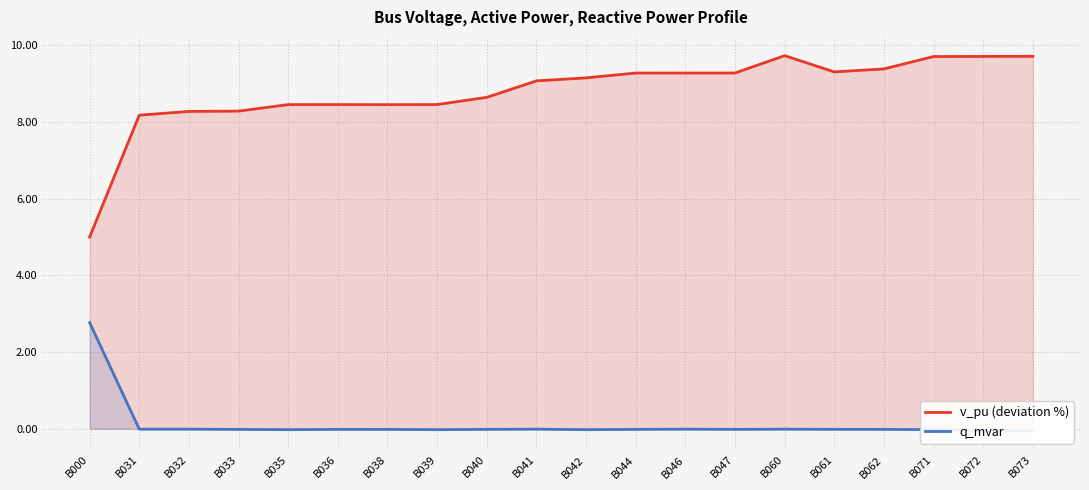

Rank the categories by q_mvar value from highest to lowest.

B000, B031, B041, B032, B046, B060, B061, B040, B062, B036, B047, B044, B038, B033, B071, B042, B039, B035, B072, B073